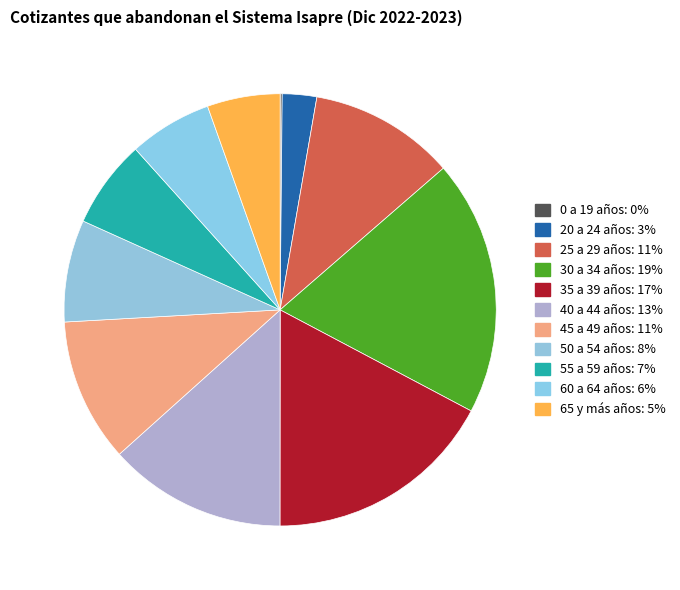

What percentage is NOT represented by 40 a 44 años?

86.7%